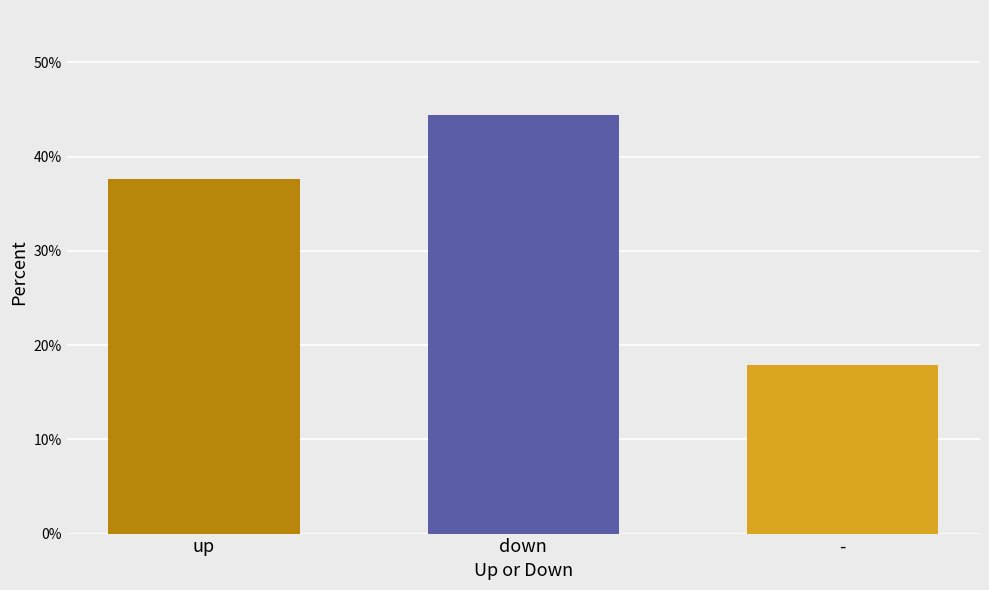

Reading right to left, what are all the values shown in this chart?

-=17.9	down=44.5	up=37.6